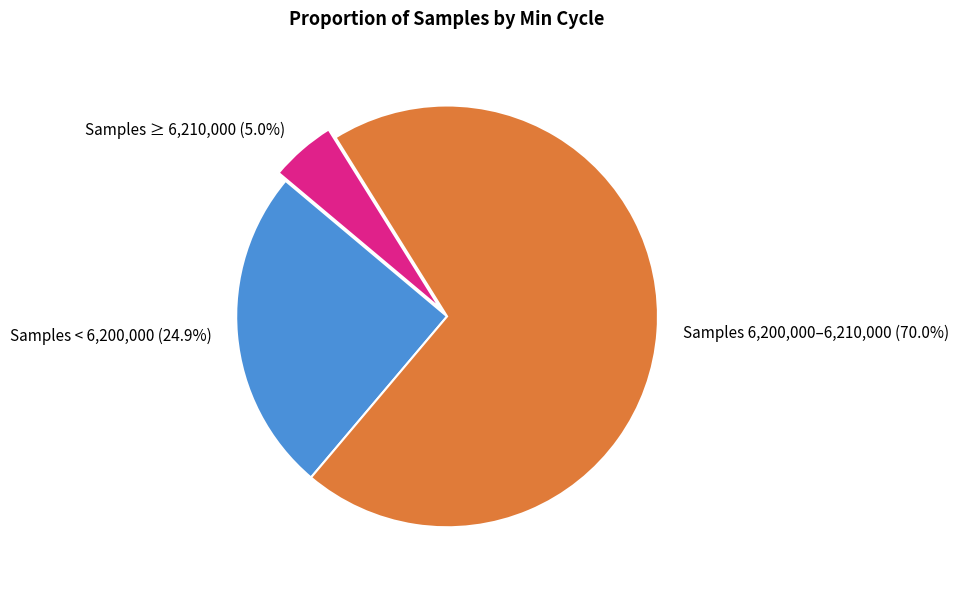

What is the smallest slice in the pie chart?

Samples ≥ 6,210,000